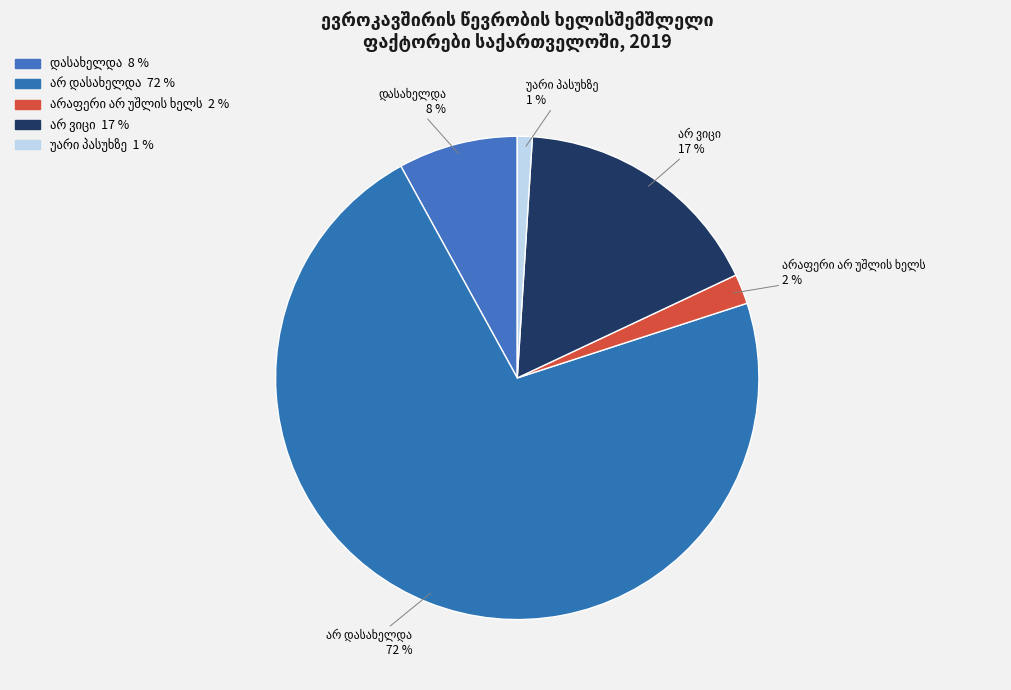

How many slices are in this pie chart?

5